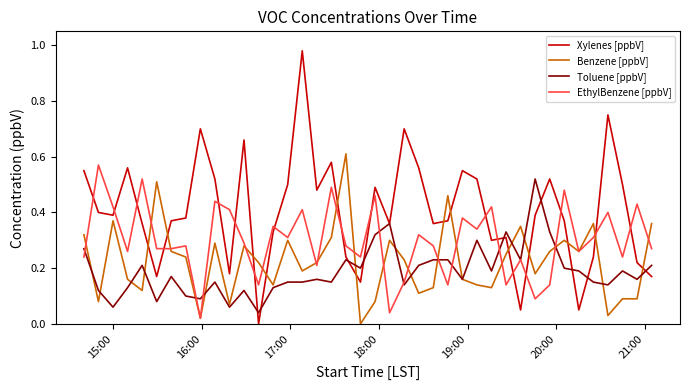

How many lines are shown in the chart?

4